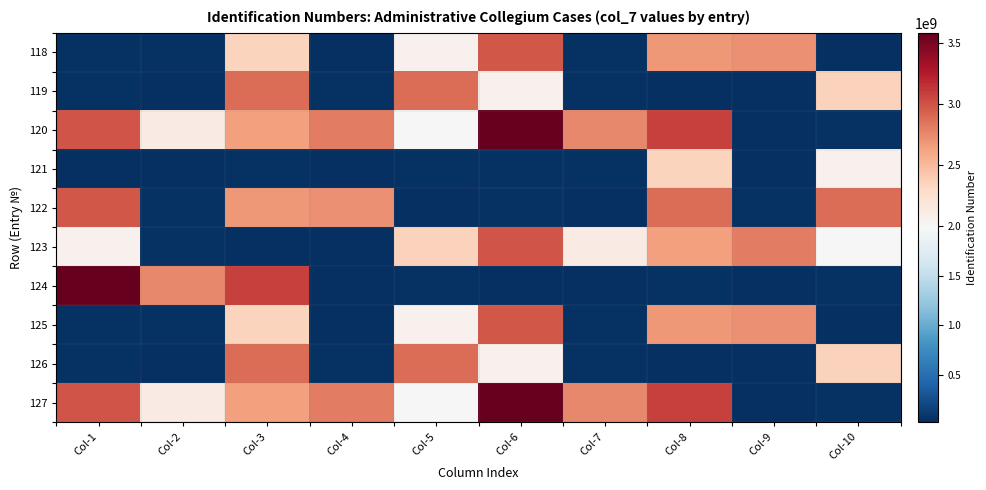

Rank the series by their maximum value, from lowest to highest.

121, 119, 126, 118, 122, 125, 123, 120, 124, 127